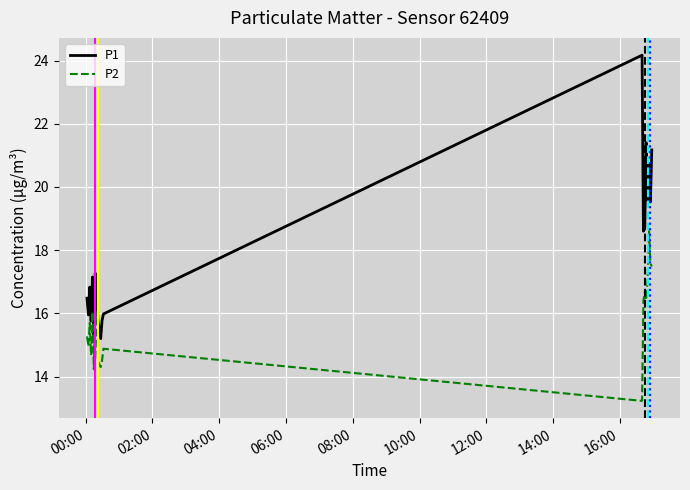

How many interior local peaks does the P1 series have?

6